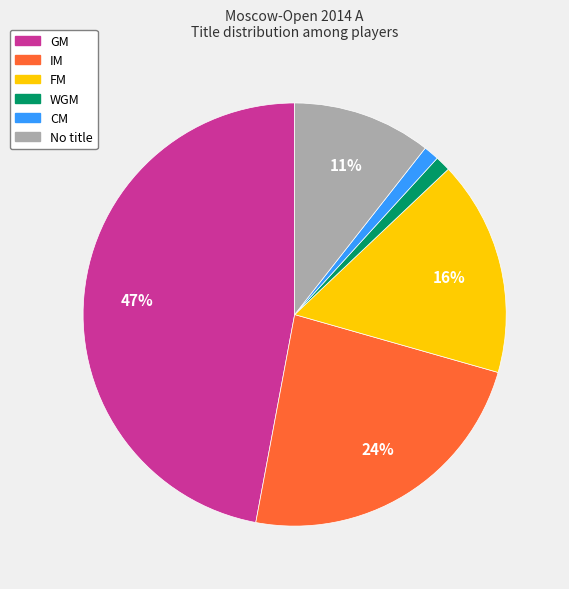

To the nearest percent, what is the average slice percentage?

17%